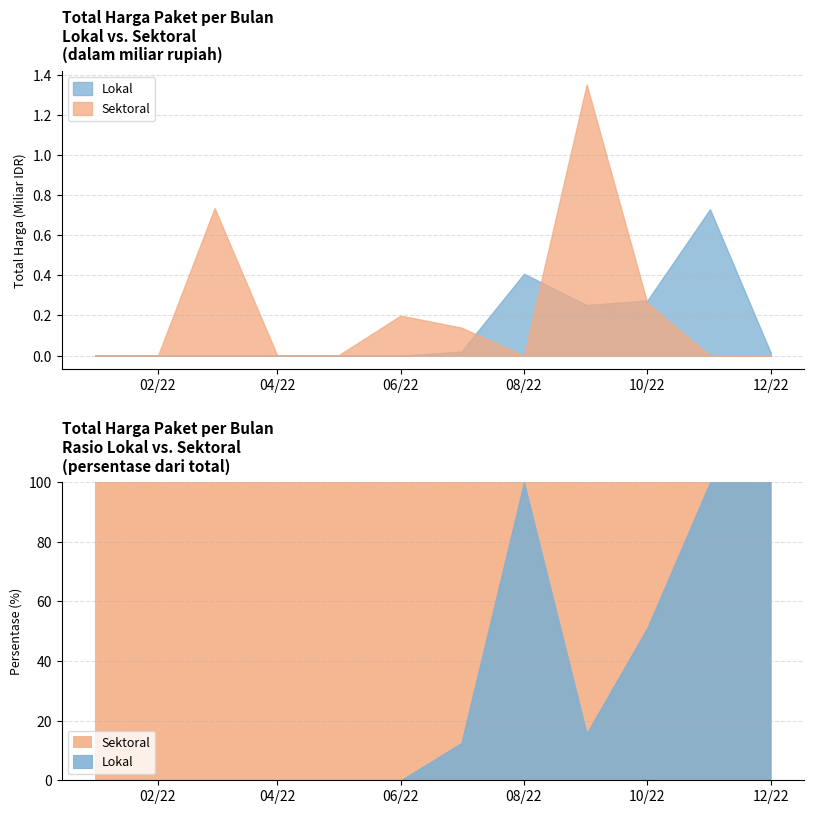

True or false: Sektoral has a value of 0 at 19.

True